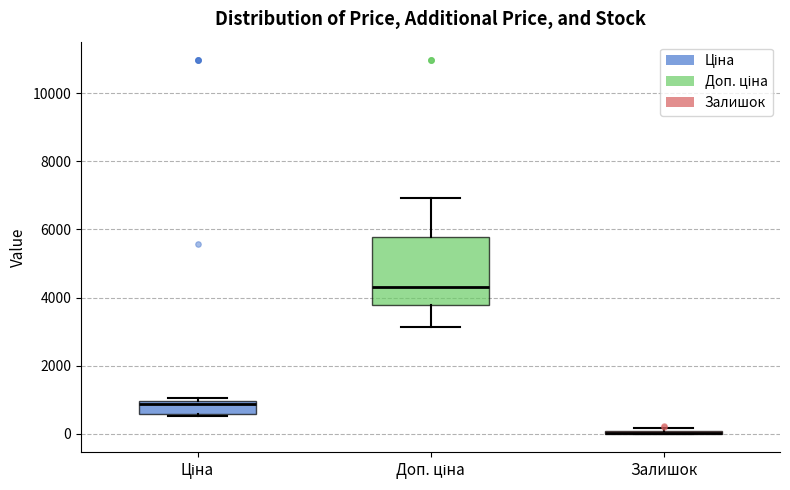

Comparing the boxes themselves (not the whiskers), which one is the tallest?

Доп. ціна